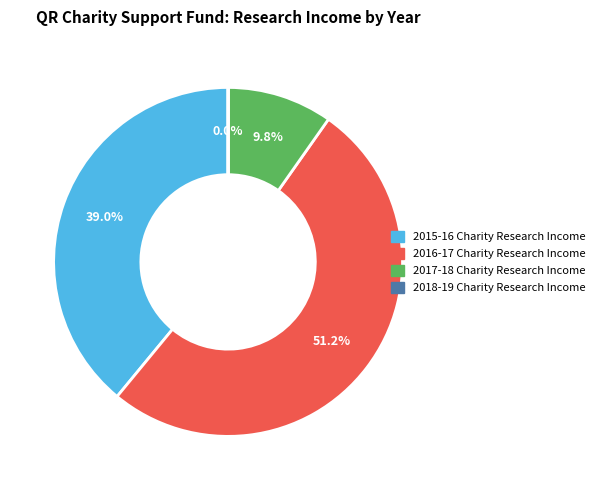

Does 2016-17 Charity Research Income account for over 50% of the chart?

Yes